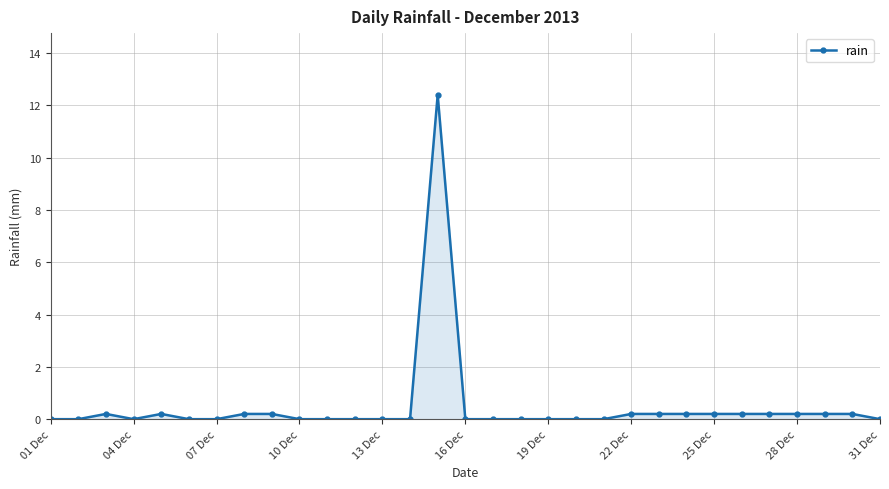

True or false: the data has more than 2 interior local peaks.

True